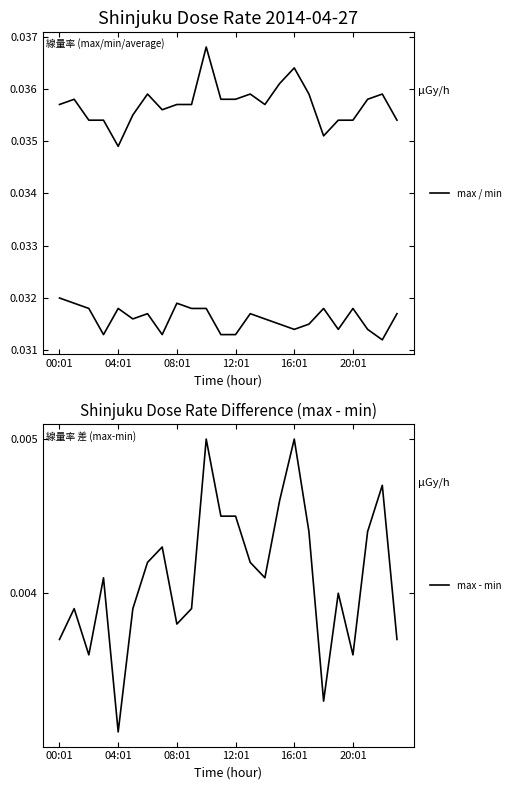

How many interior local valleys does the max series have?

4